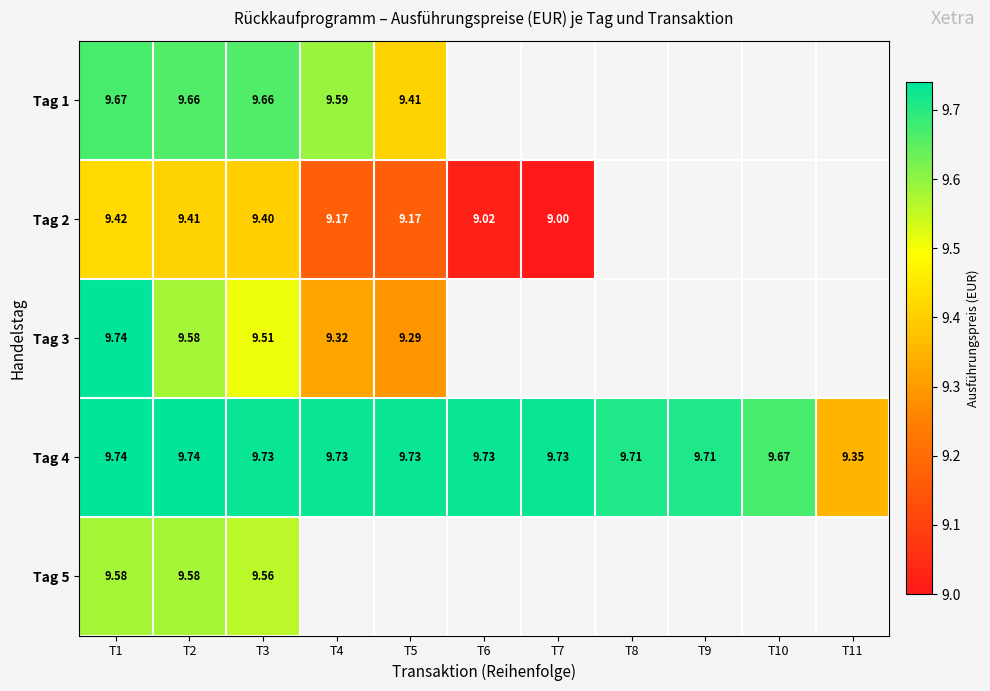

What is the difference between the maximum and minimum values in the Tag 2 series?

0.4